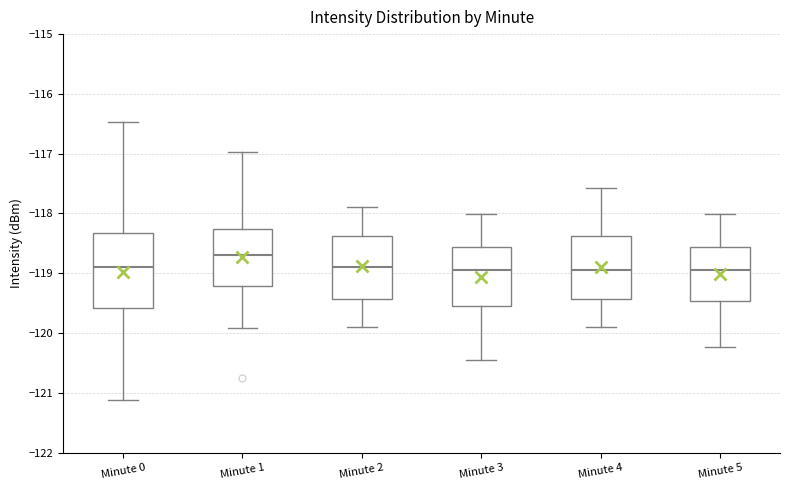

Which box is the tallest, from its lower edge to its upper edge?

Minute 0